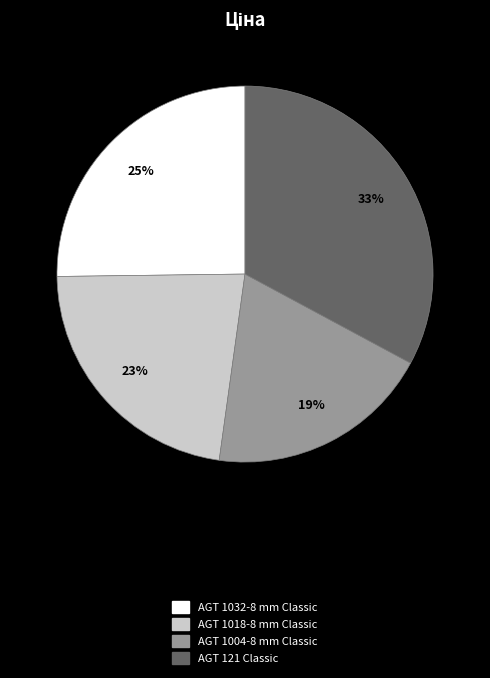

Approximately how many times larger is the value at AGT 1004-8 mm Classic compared to AGT 1032-8 mm Classic?

0.8